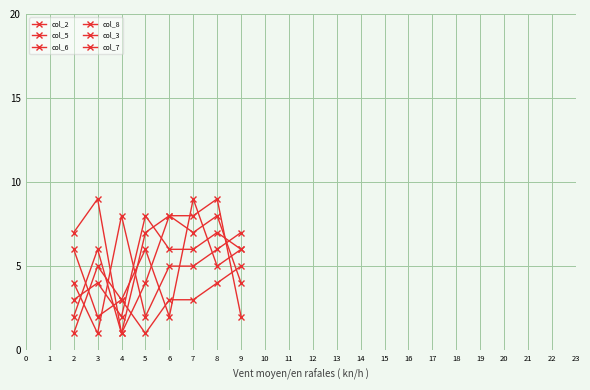

Is the value of col_5 at 5 greater than the value of col_2 at 6?

No